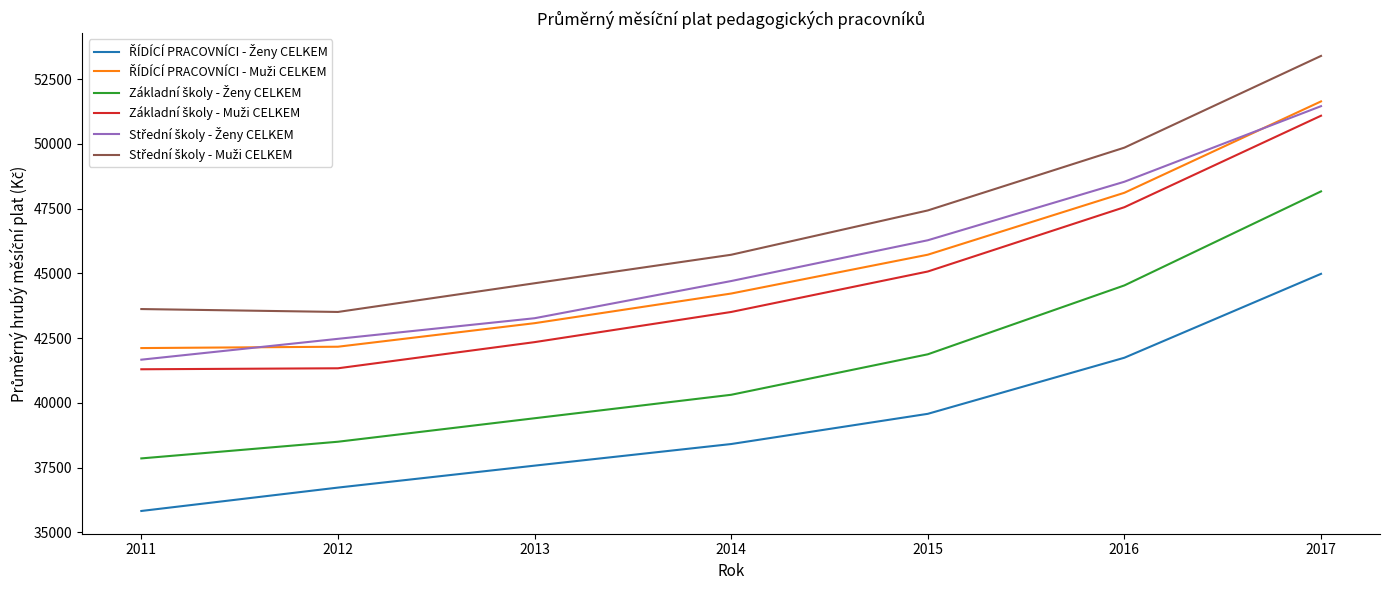

What is the total value across all series at 2017?

300749.5